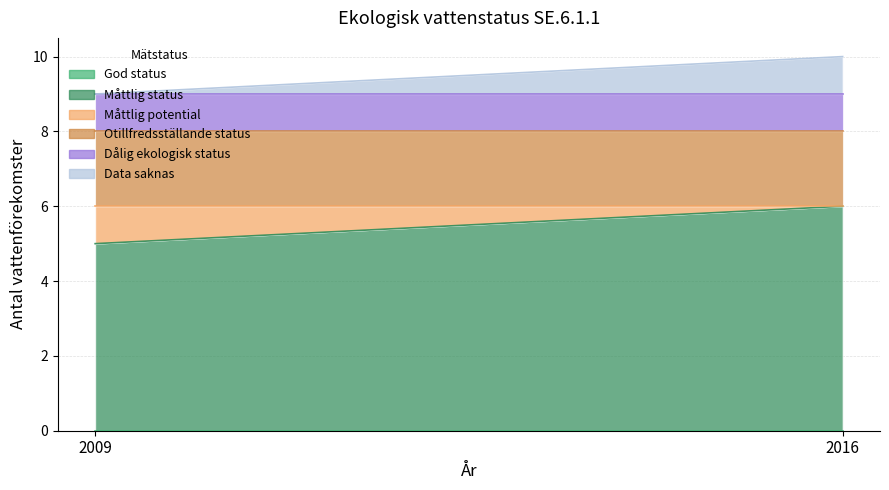

What are all the series names shown in the legend?

God status, Måttlig status, Måttlig potential, Otillfredsställande status, Dålig ekologisk status, Data saknas